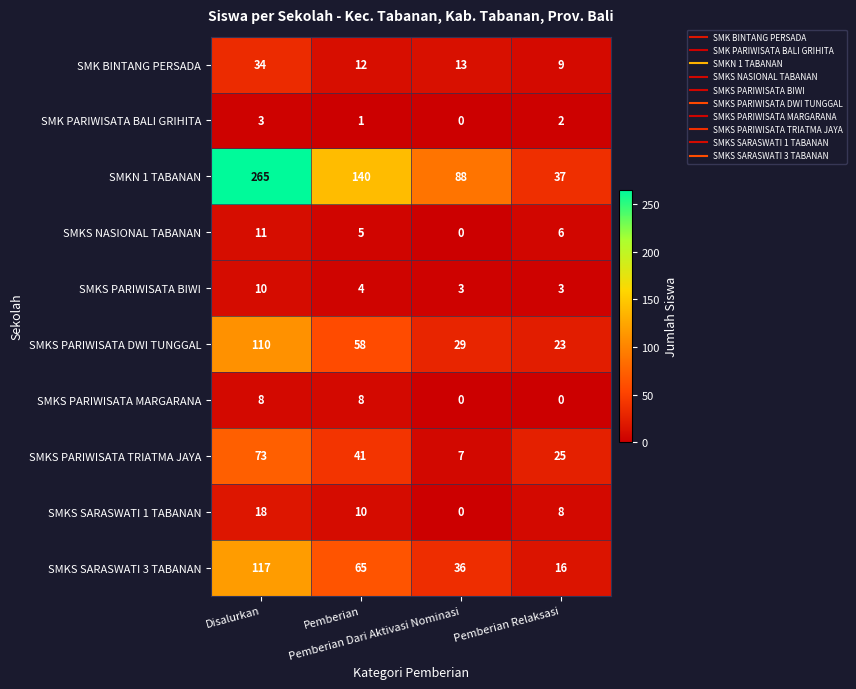

Which series has the widest spread of values?

SMKN 1 TABANAN